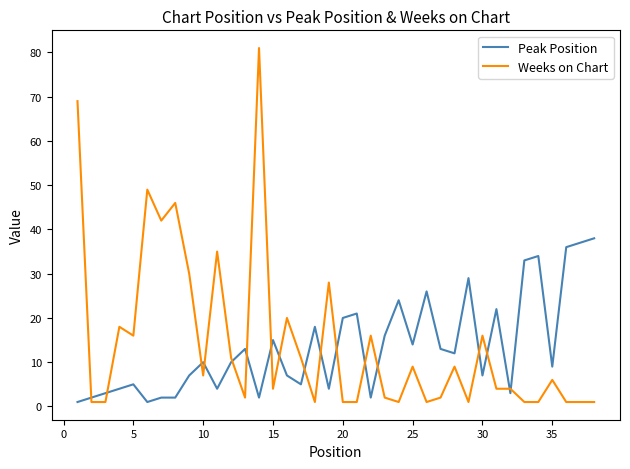

Which series has the largest range (max minus min)?

Weeks on Chart